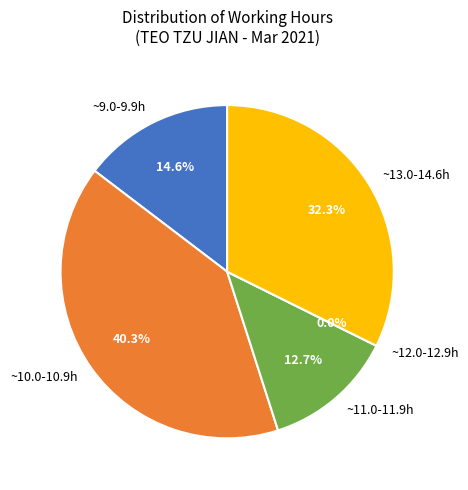

To the nearest percent, what is the difference between the largest and smallest slice percentages?

2%